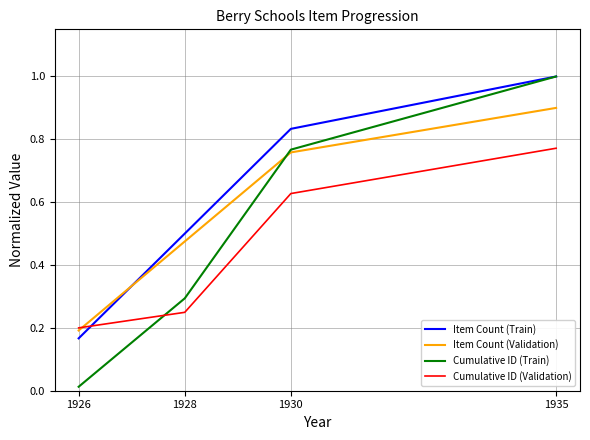

Reading right to left, list all the values displayed in this chart.

Item Count (Train): 1935=1.0	1930=0.8	1928=0.5	1926=0.2
Item Count (Validation): 1935=0.9	1930=0.8	1928=0.5	1926=0.2
Cumulative ID (Train): 1935=1.0	1930=0.8	1928=0.3	1926=0.0
Cumulative ID (Validation): 1935=0.8	1930=0.6	1928=0.2	1926=0.2